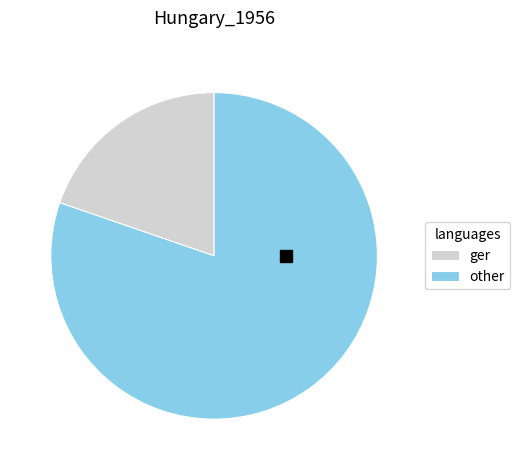

Which has a higher value, other or ger?

other